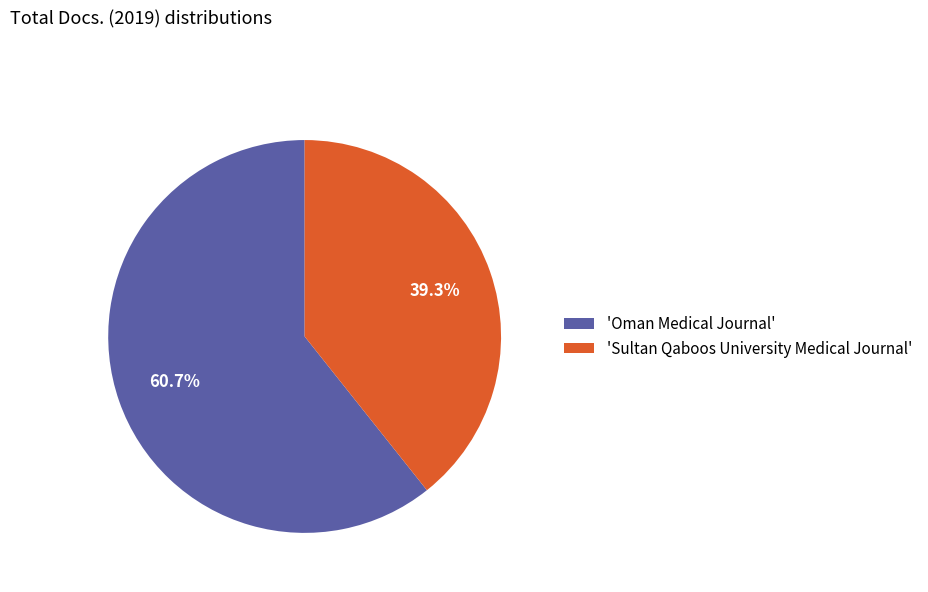

Rank the categories by value from lowest to highest.

'Sultan Qaboos University Medical Journal', 'Oman Medical Journal'